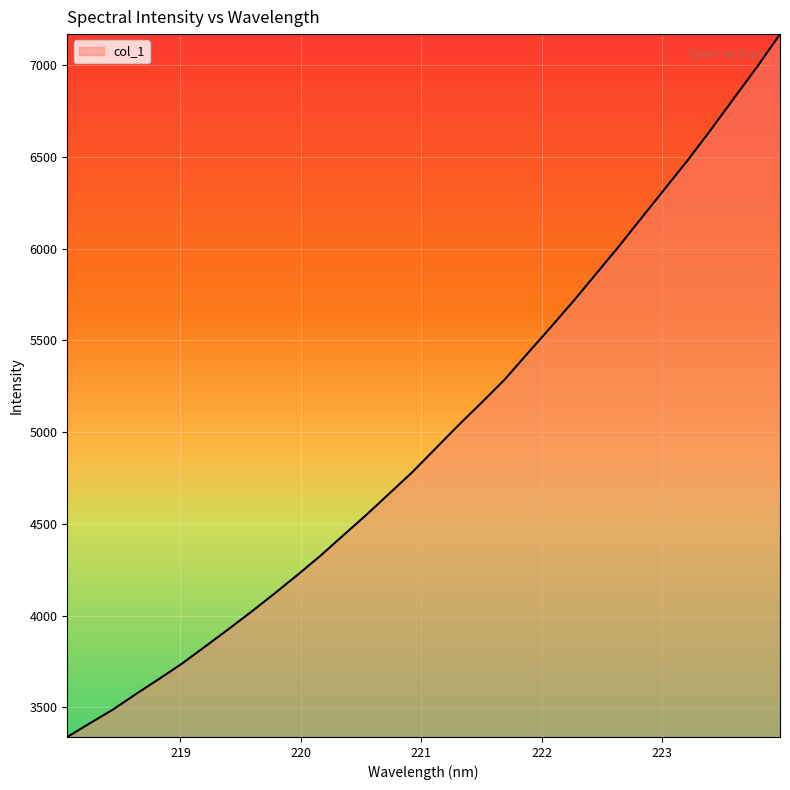

What is the smallest value displayed?

3338.2